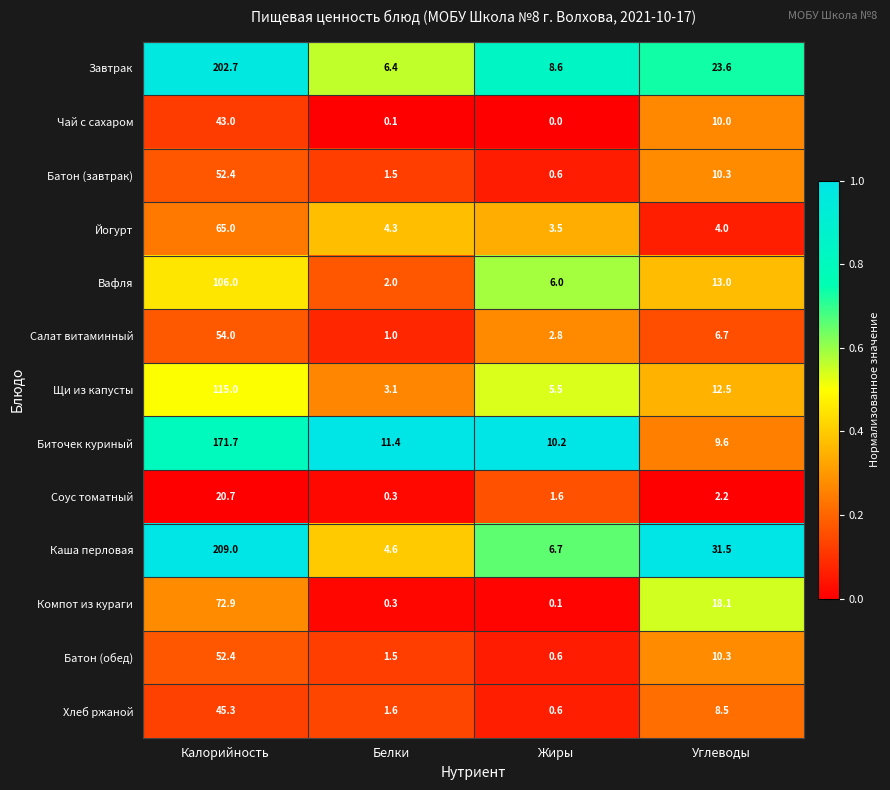

What is the sum of the Салат витаминный values at Углеводы and Жиры?

9.5